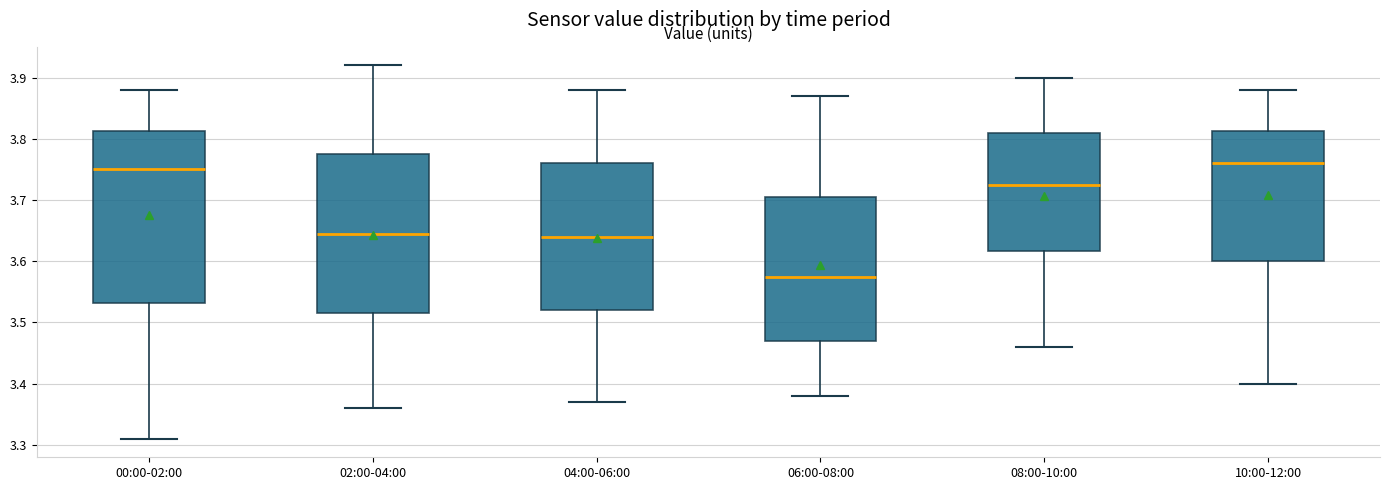

Which box's median line is the lowest?

06:00-08:00